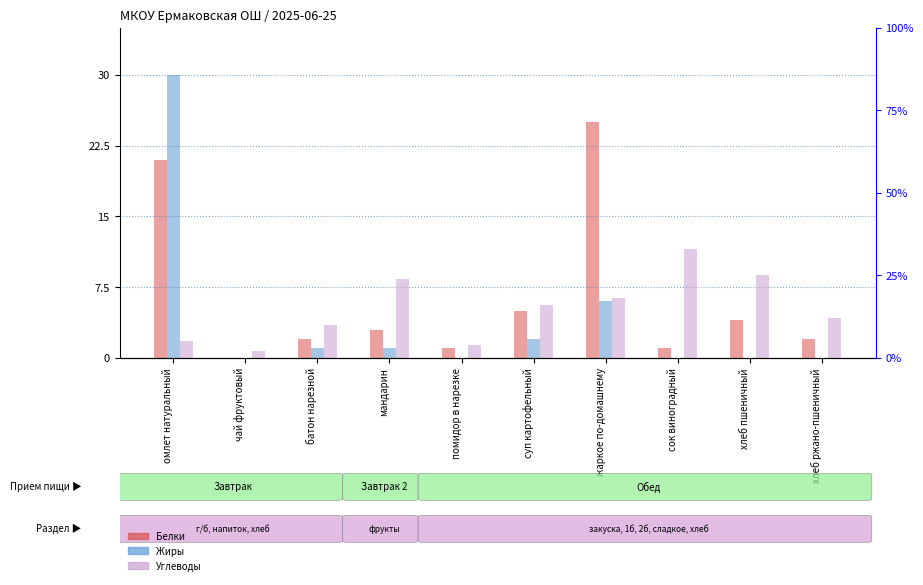

What is the label of the 4th bar from the left?

мандарин